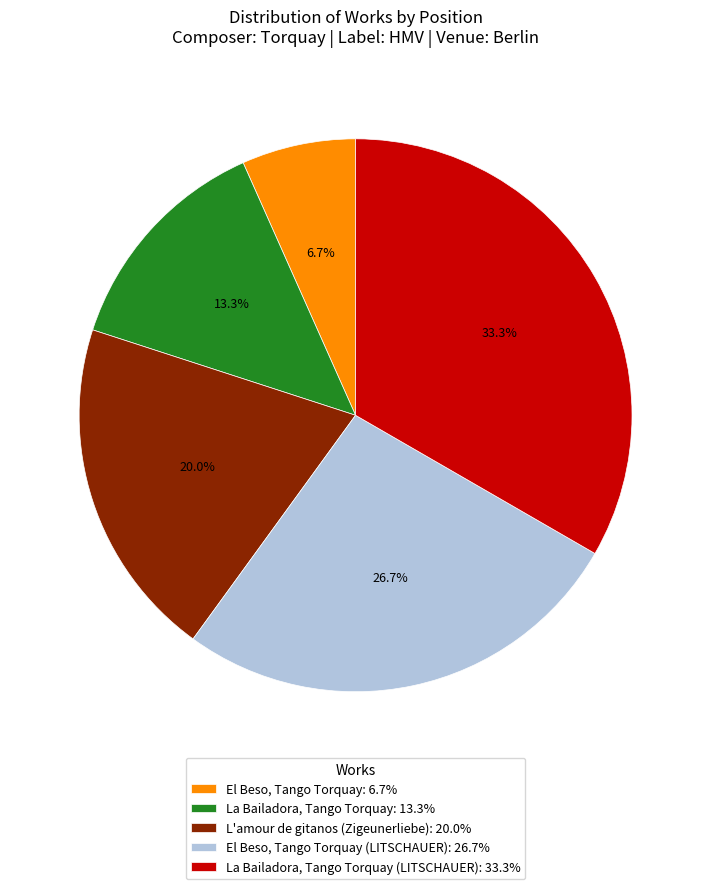

Count the number of slices in the pie.

5